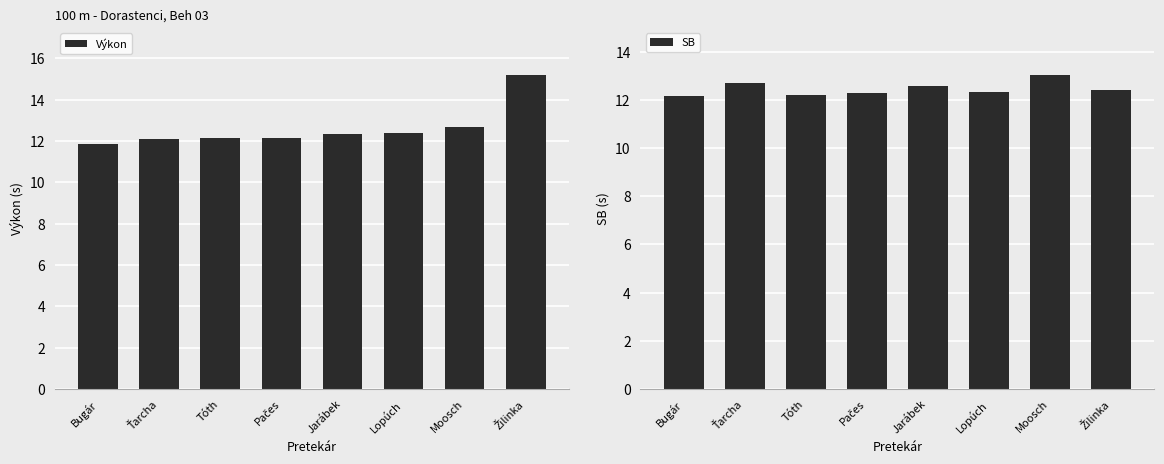

Reading left to right, list all the values displayed in this chart.

Výkon: 11.8	12.1	12.1	12.2	12.3	12.4	12.7	15.2
SB: 12.2	12.7	12.2	12.3	12.6	12.3	13.0	12.4